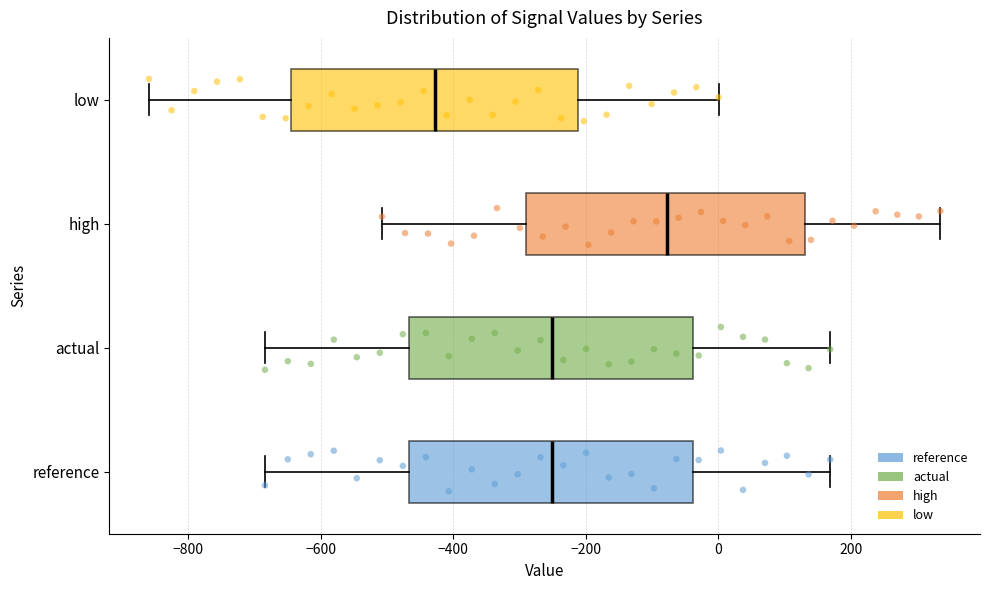

Where is the left edge of the box for actual on the x-axis? The values are not printed on the chart, so give them approximately, as read against the axis.

-460